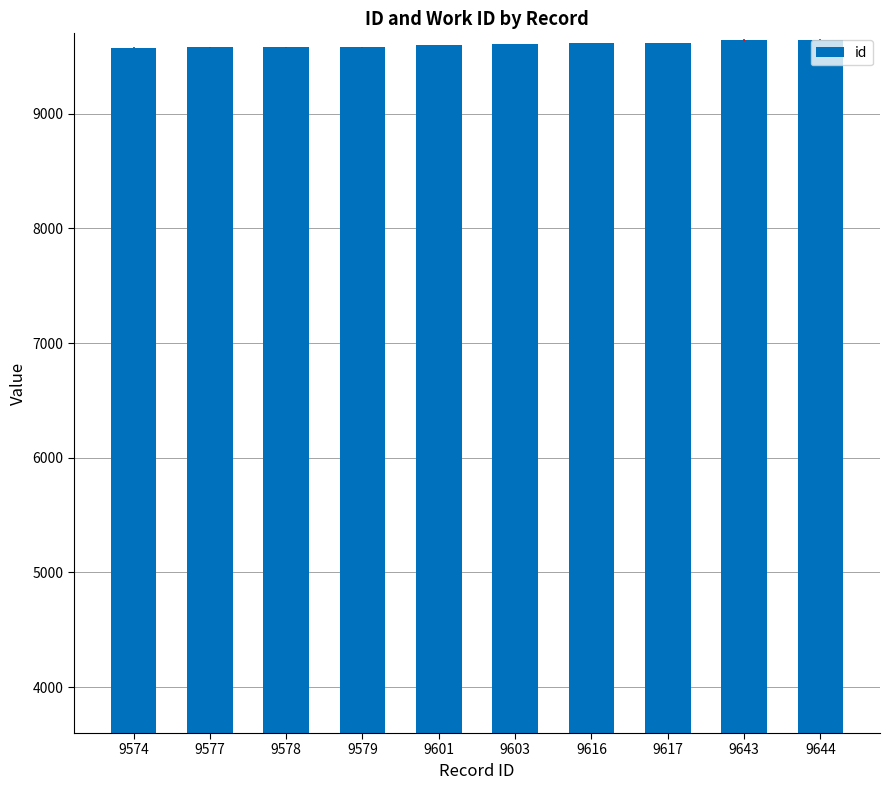

What is the sum of all values?

96032